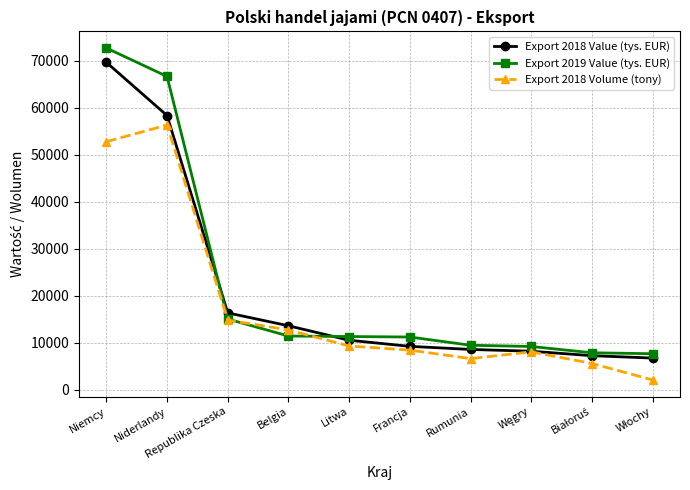

The Export 2018 Value (tys. EUR) series shows 4417.3 at Francja. True or false?

False